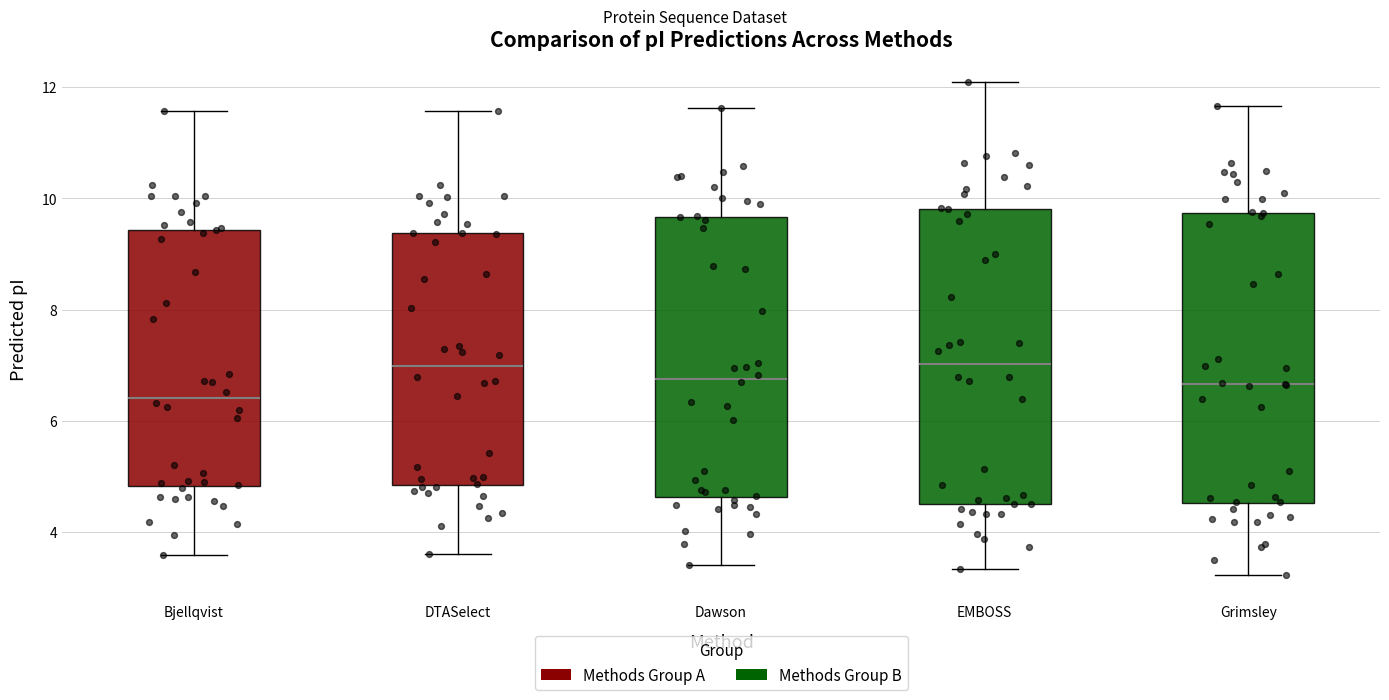

Where does the median line of the box for Grimsley sit on the y-axis? The values are not printed on the chart, so give them approximately, as read against the axis.

6.6